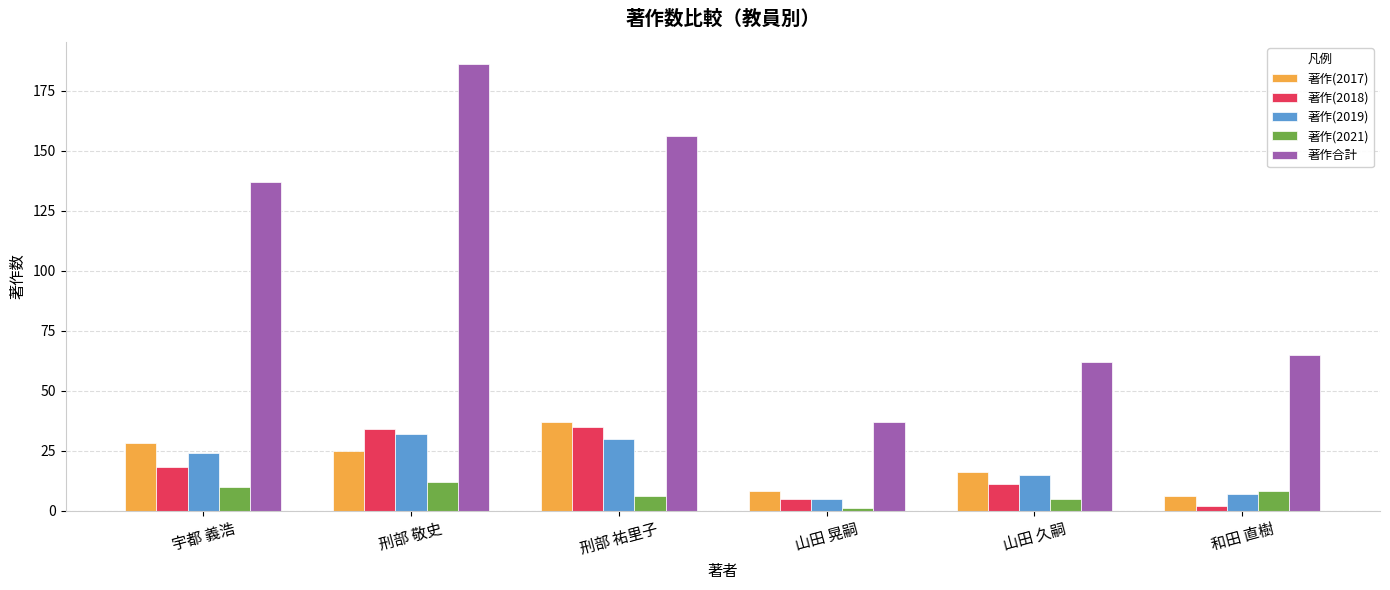

The 著作合計 series shows 216 at 刑部 祐里子. True or false?

False